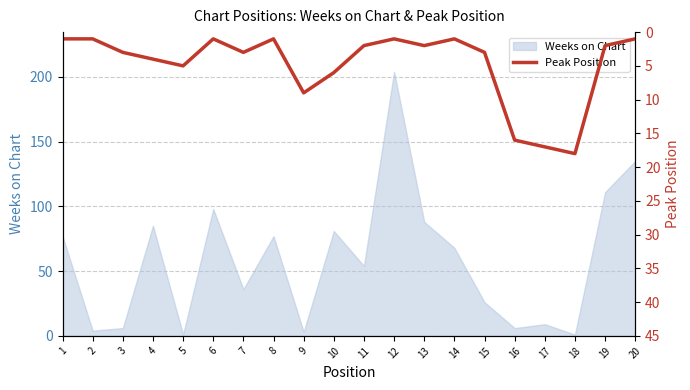

The Weeks on Chart series shows 111 at 19. True or false?

True